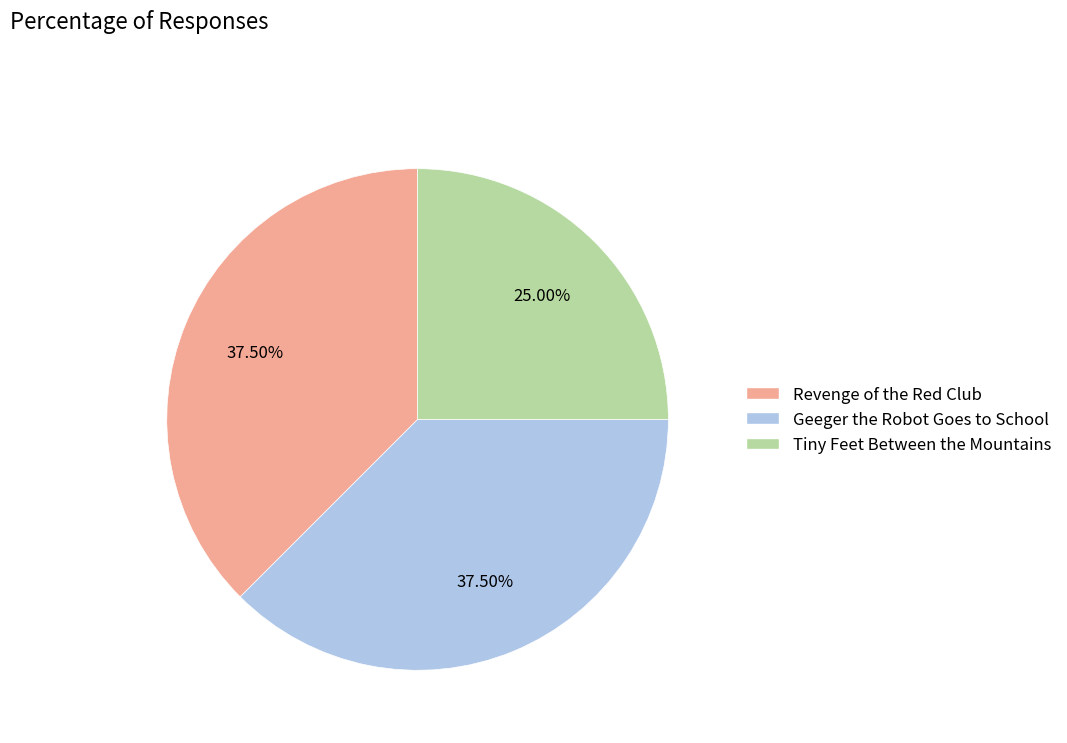

Which category has the smallest portion of the pie?

Tiny Feet Between the Mountains